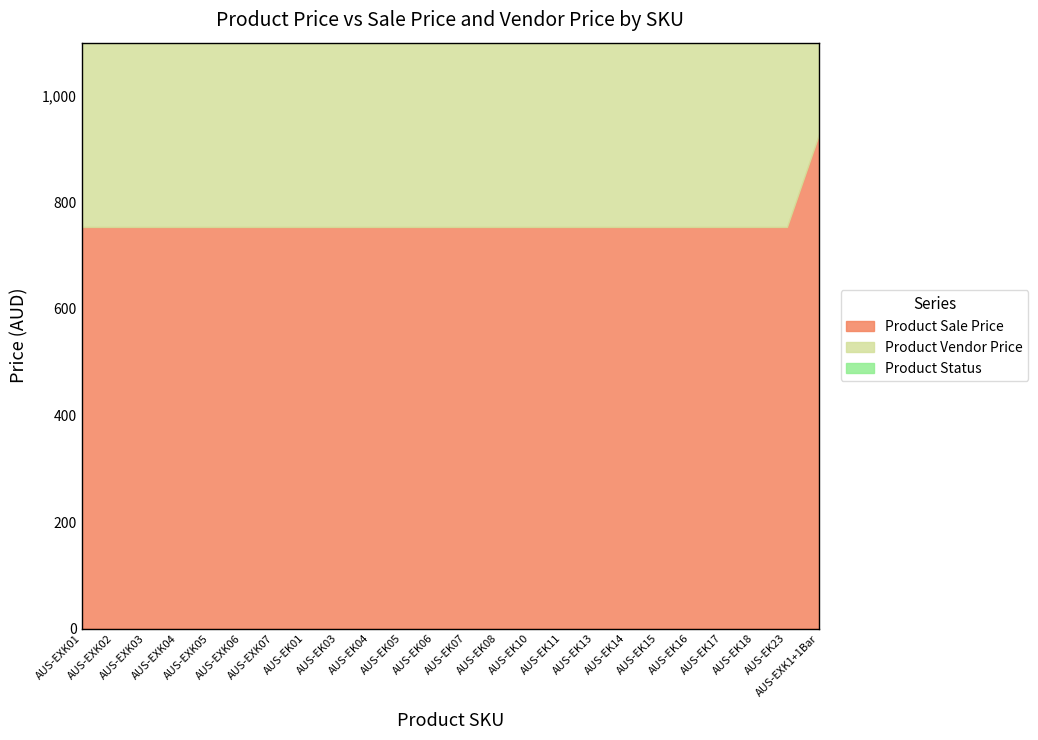

What is the difference between the highest and lowest values at AUS-EXK04?

754